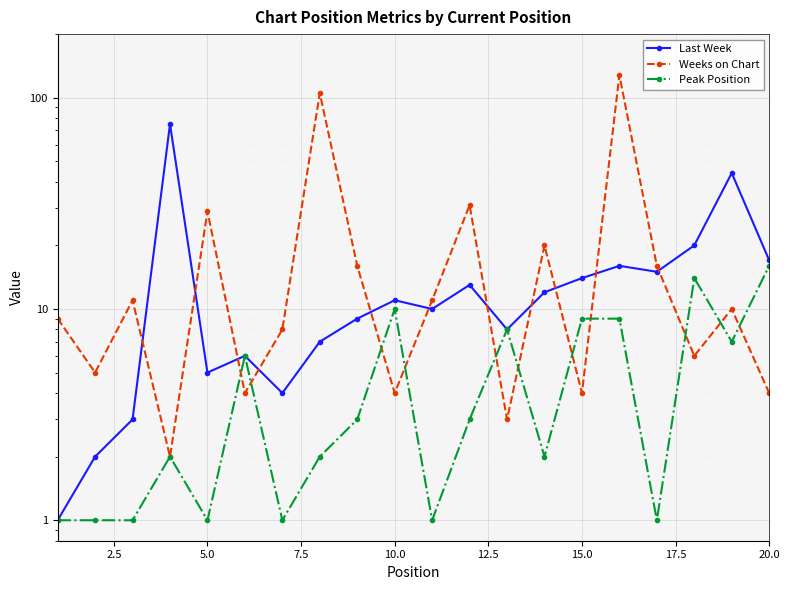

How many interior local valleys does the Peak Position series have?

6